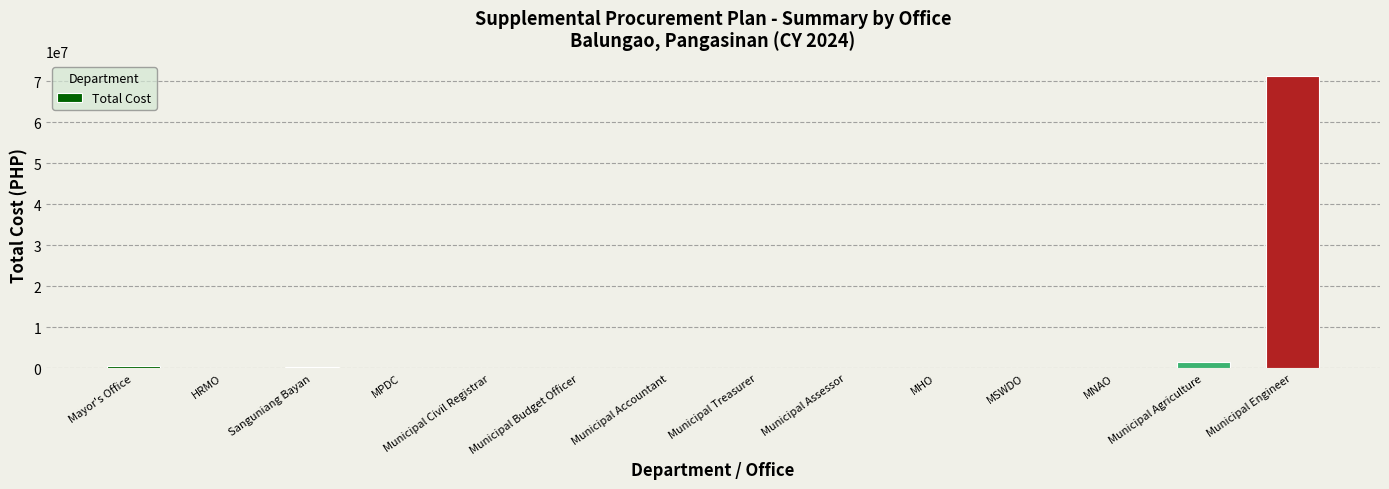

What is the sum of all values?

74179081.1